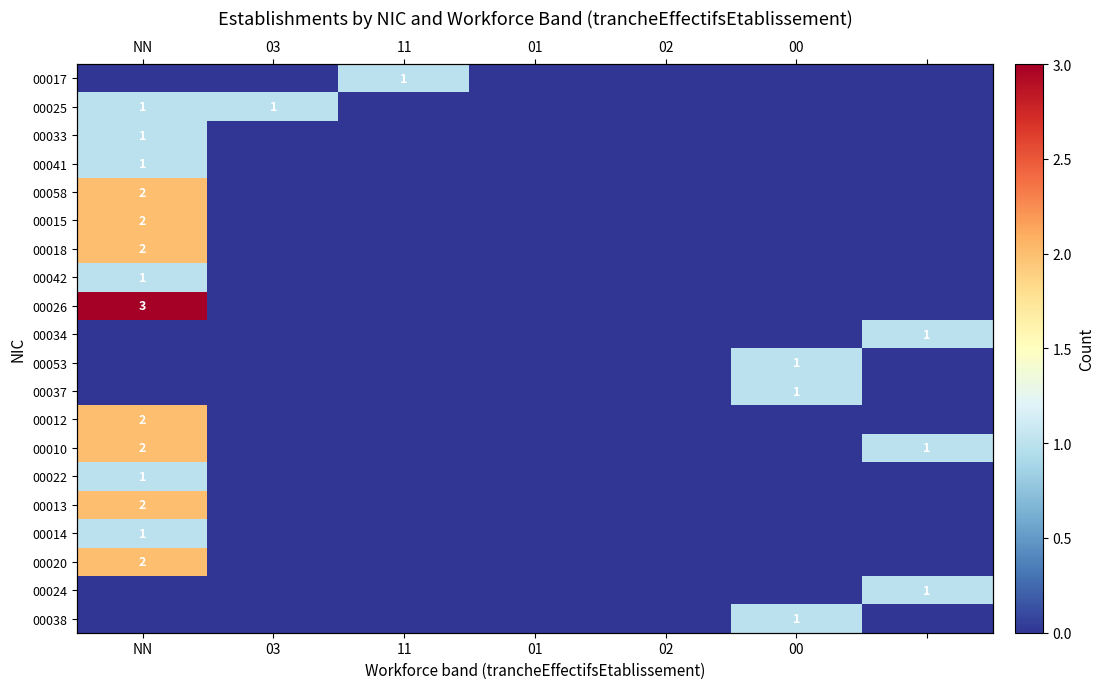

At which label does 00020 reach its minimum?

03